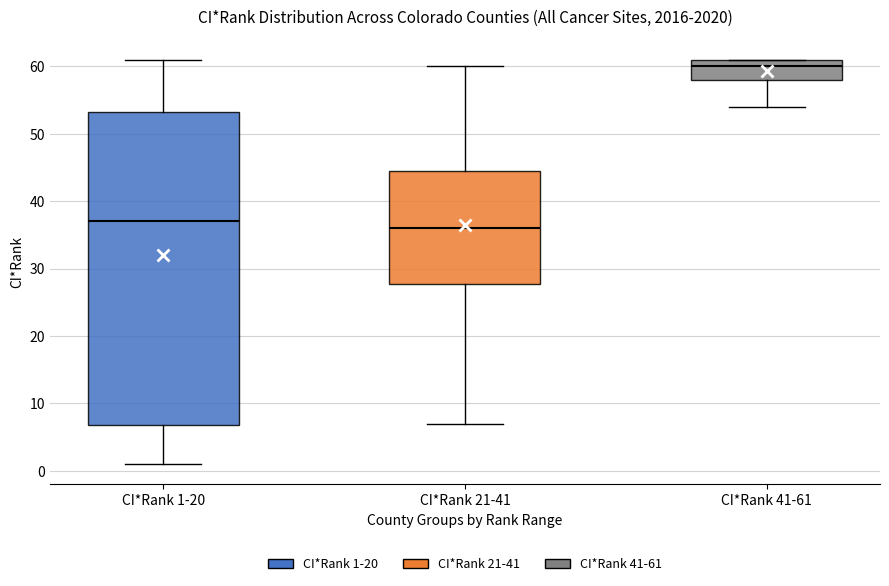

Reading left to right, transcribe this box plot: for each box, give where its median line is, the range the box spans, and where its two whiskers end, as read against the y-axis. The values are not printed on the chart, so give them approximately, as read against the axis.

CI*Rank 1-20: median 37, box 7 to 53, whiskers 1 to 61
CI*Rank 21-41: median 36, box 28 to 45, whiskers 7 to 60
CI*Rank 41-61: median 60, box 58 to 61, whiskers 54 to 61